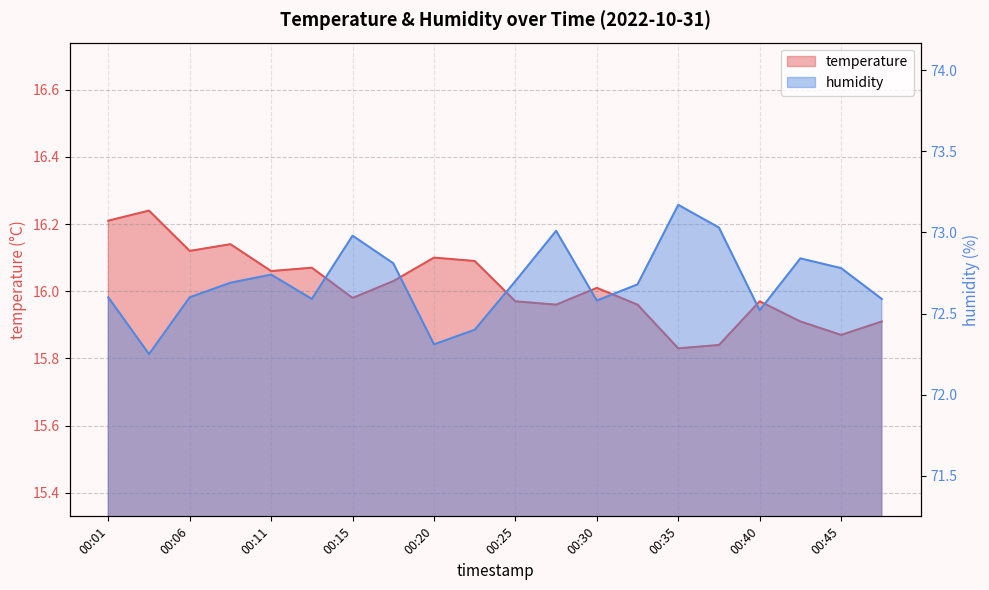

What is the difference between the second highest and minimum values in the temperature series?

0.4